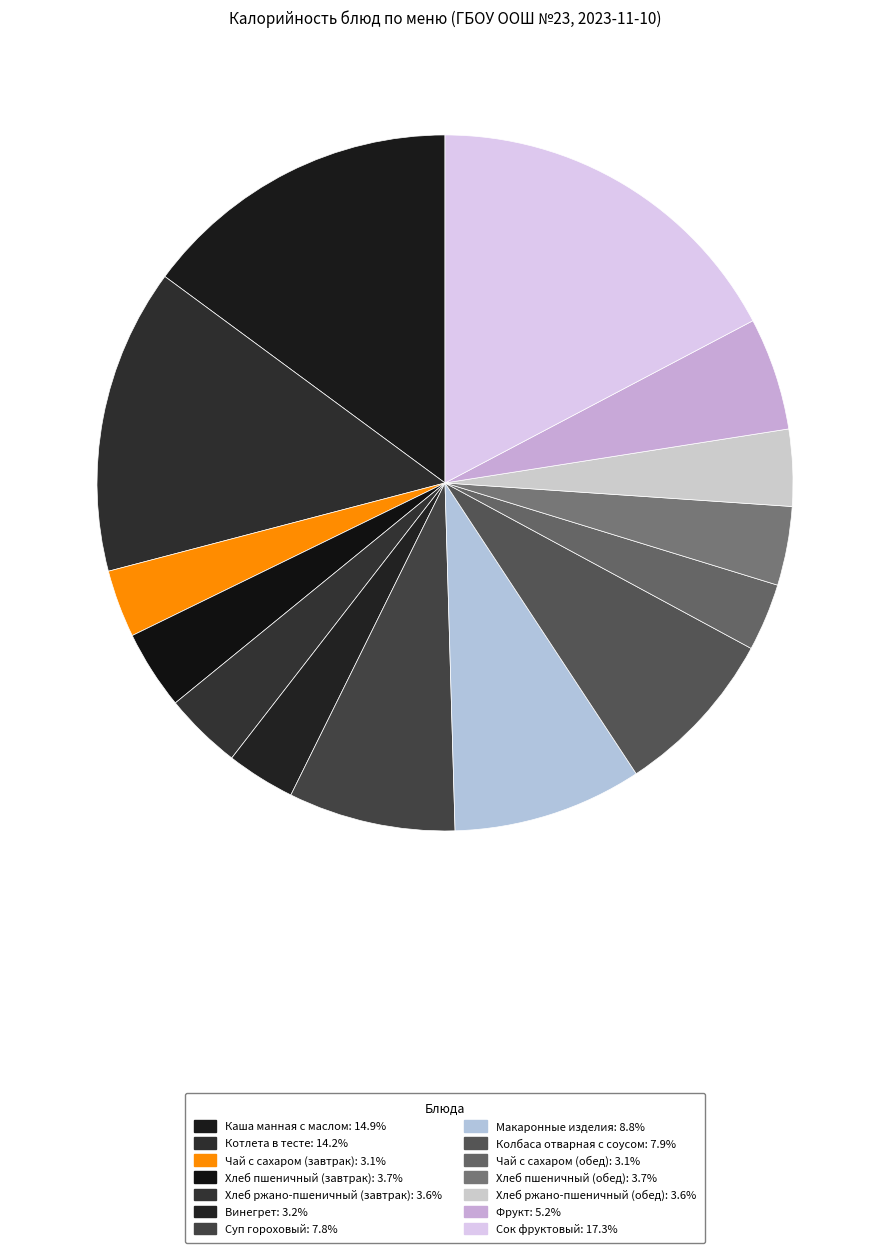

Count the number of slices in the pie.

14